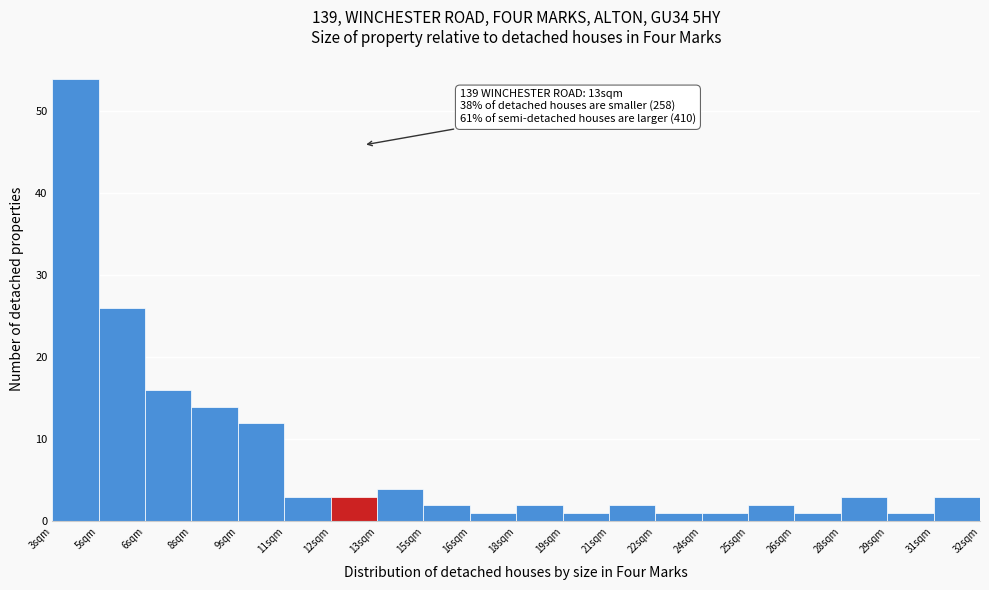

Reading left to right, list all the values displayed in this chart.

54	26	16	14	12	3	3	4	2	1	2	1	2	1	1	2	1	3	1	3